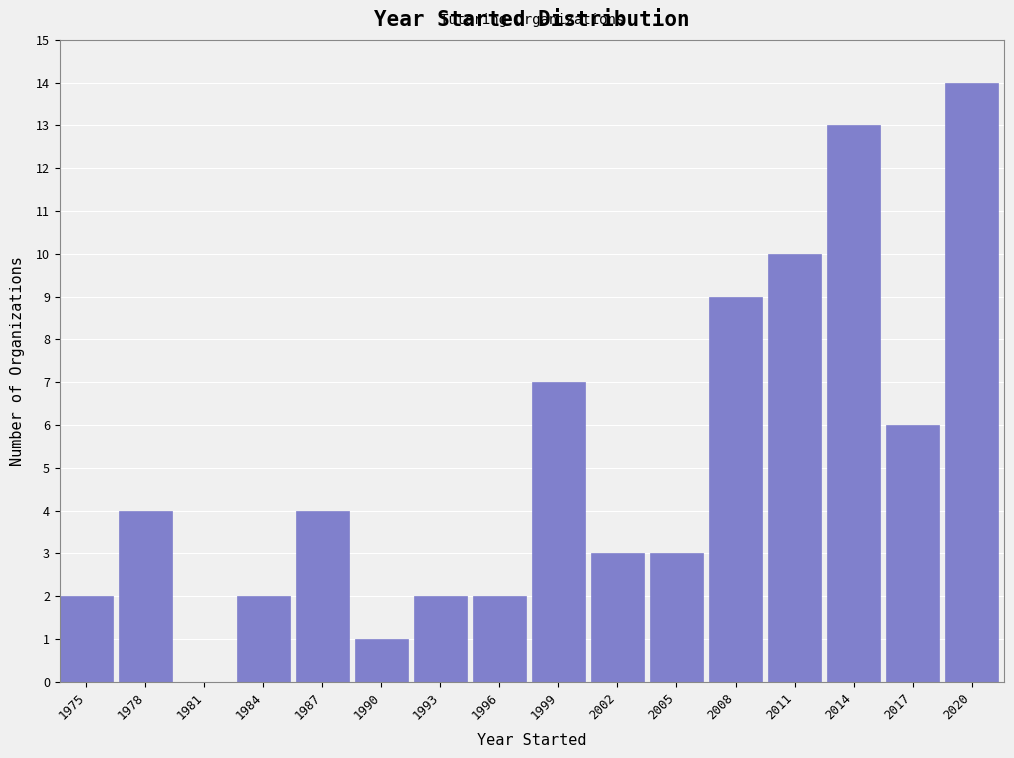

Reading left to right, extract all data points from this chart.

1975=2	1978=4	1981=0	1984=2	1987=4	1990=1	1993=2	1996=2	1999=7	2002=3	2005=3	2008=9	2011=10	2014=13	2017=6	2020=14